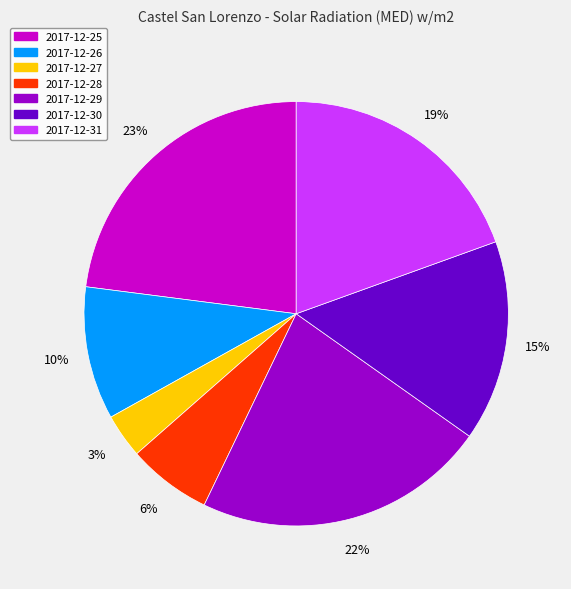

Combined, do 2017-12-26 and 2017-12-28 account for over 50%?

No